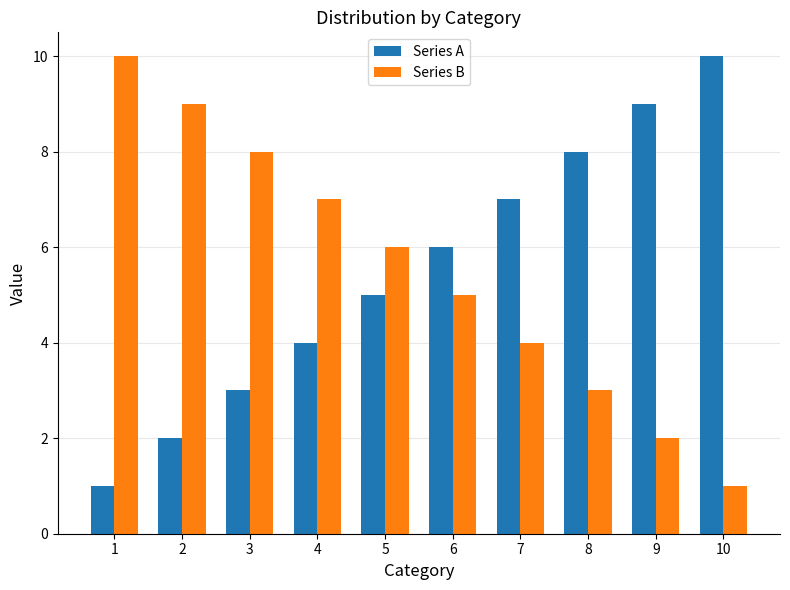

What is the value of the Series B bar at the 8th from the left?

3